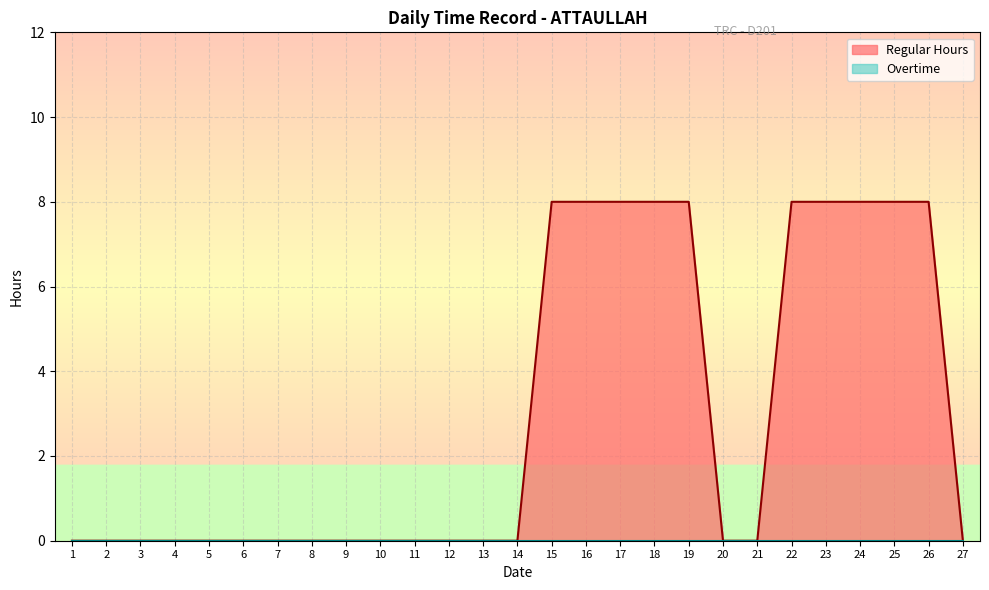

Reading right to left, what are all the values shown in this chart?

0	8	8	8	8	8	0	0	8	8	8	8	8	0	0	0	0	0	0	0	0	0	0	0	0	0	0